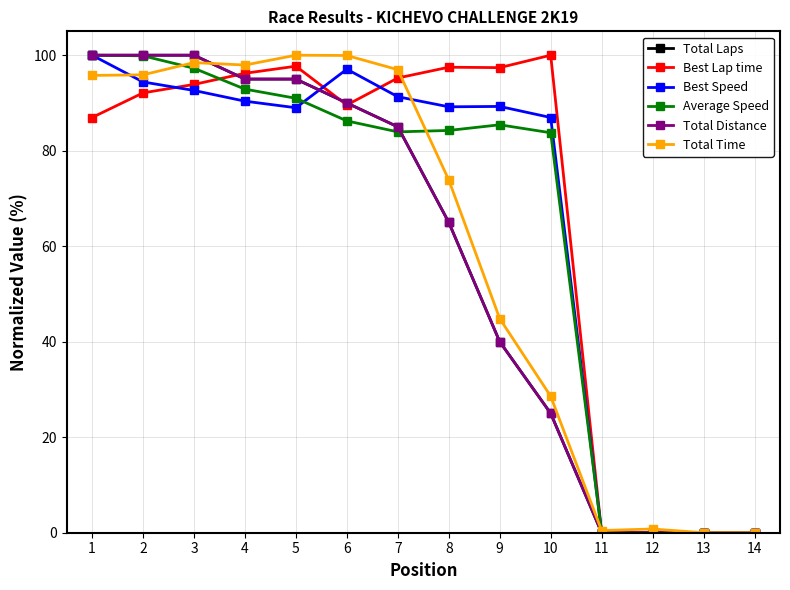

The Total Distance series shows 17.3 at 10. True or false?

False